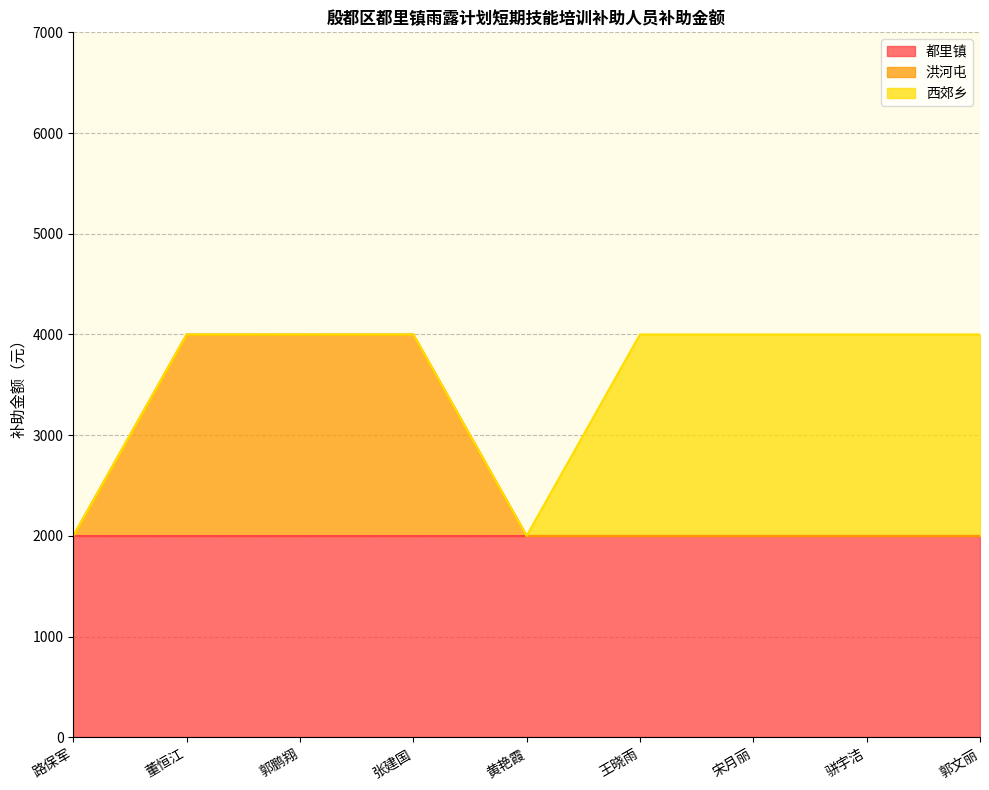

At which label is 都里镇 closest to 2000?

路保军